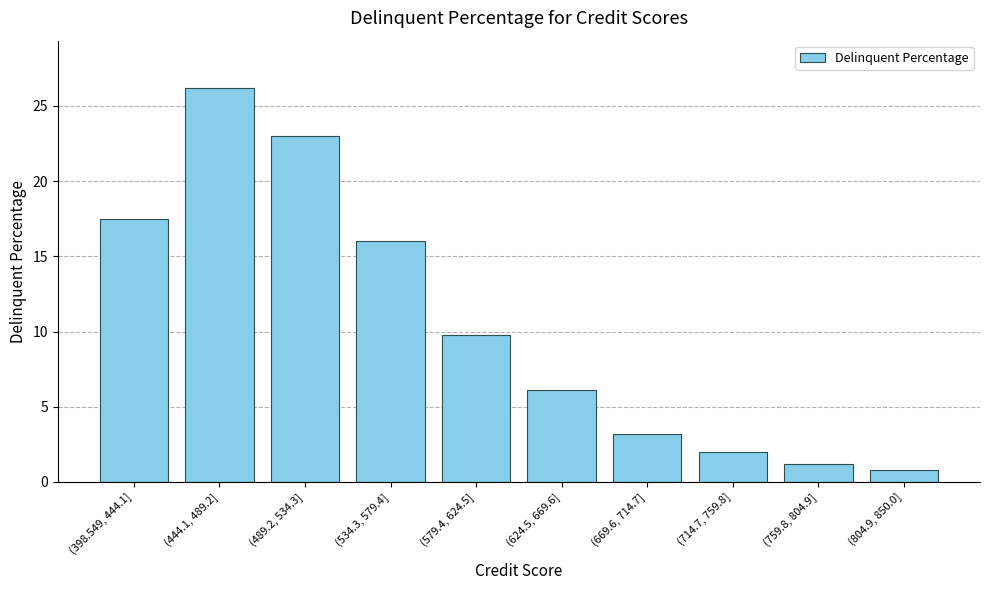

Which has a higher value, (444.1, 489.2] or (398.549, 444.1]?

(444.1, 489.2]